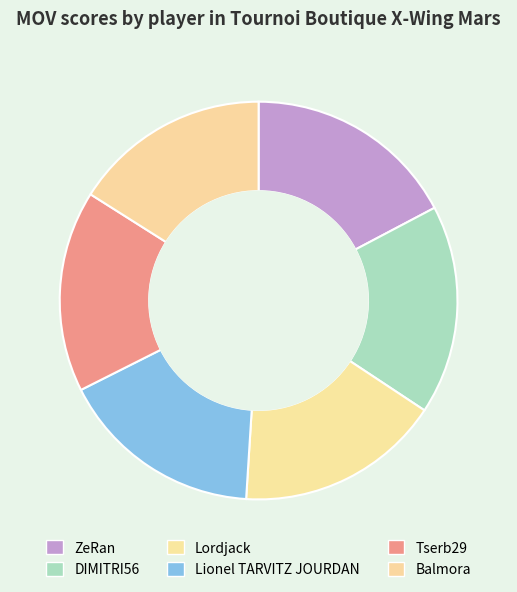

The ZeRan slice represents 17% of the pie. True or false?

True